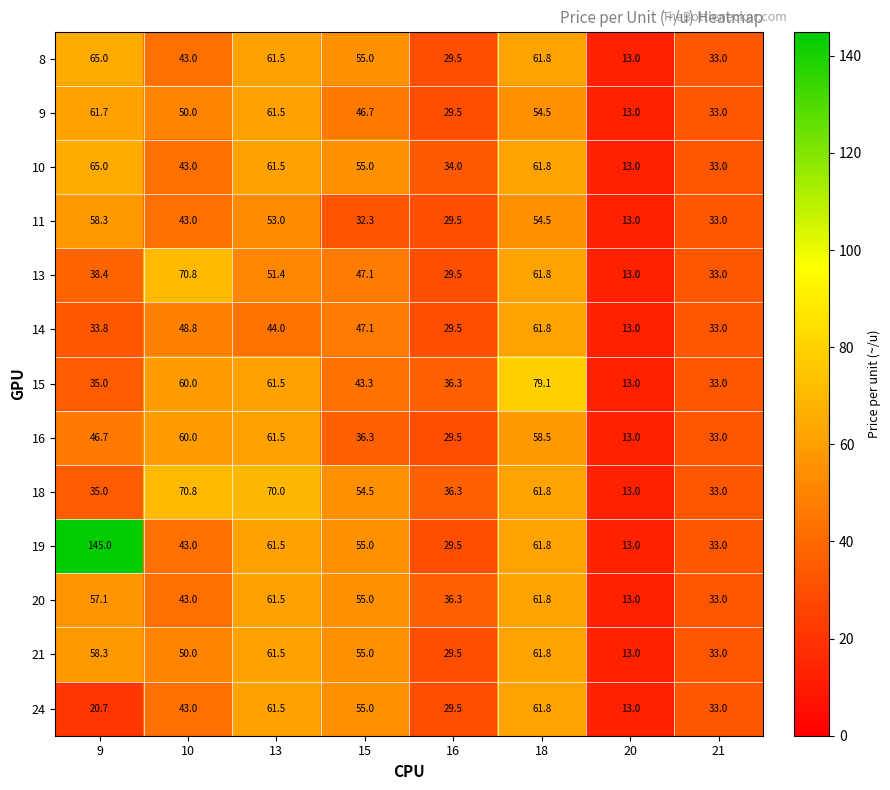

How many series are shown in this chart?

13